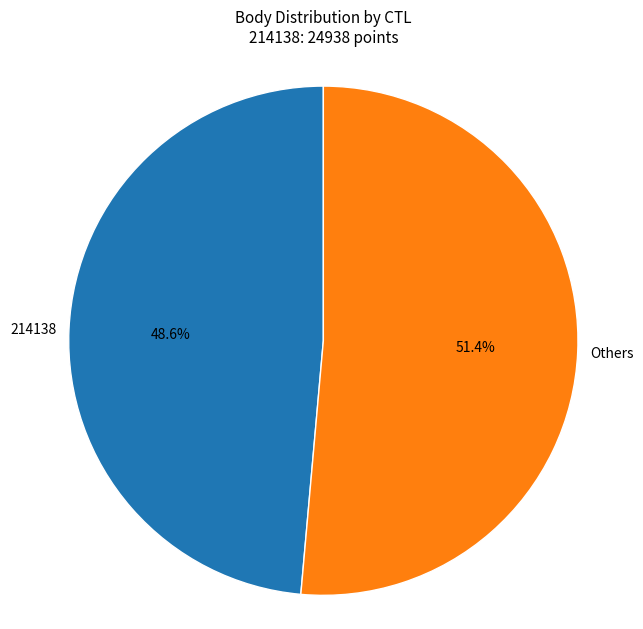

To the nearest percent, what is the difference between the largest and smallest slice percentages?

3%